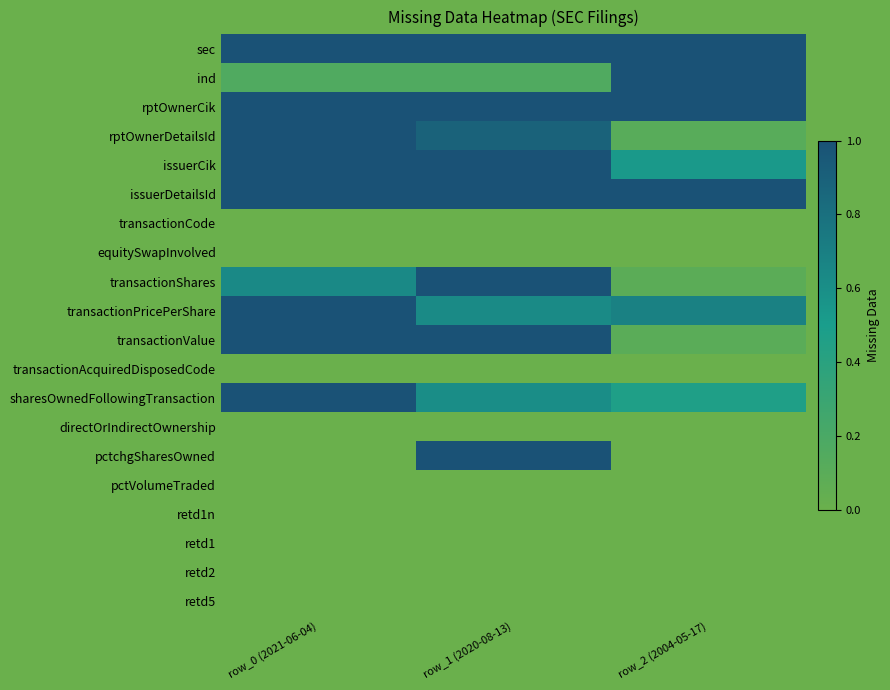

What is the difference between the highest and lowest values at row_1 (2020-08-13)?

1.0